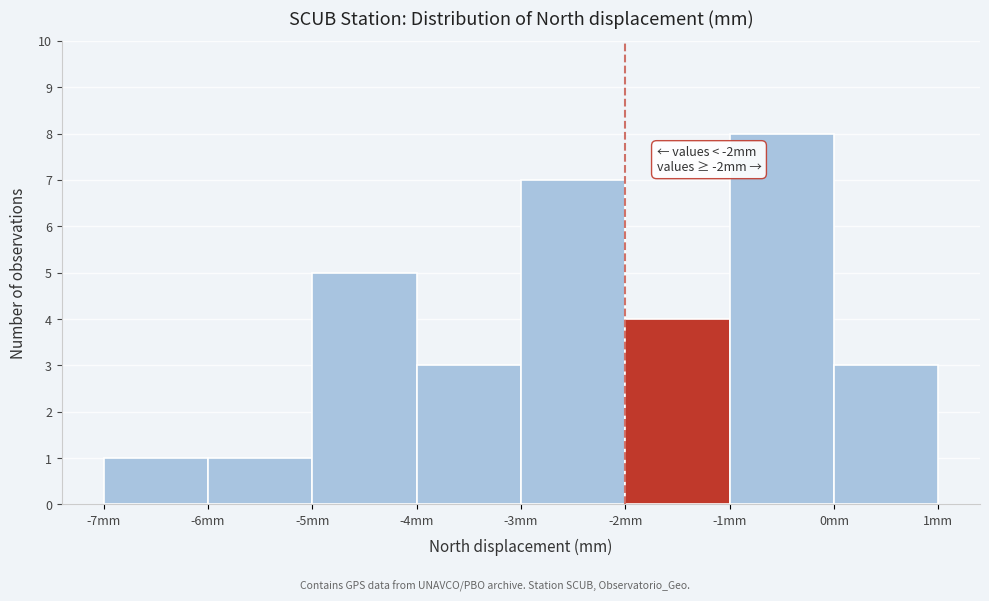

Which range on the x-axis has the tallest bar?

-1 to 0